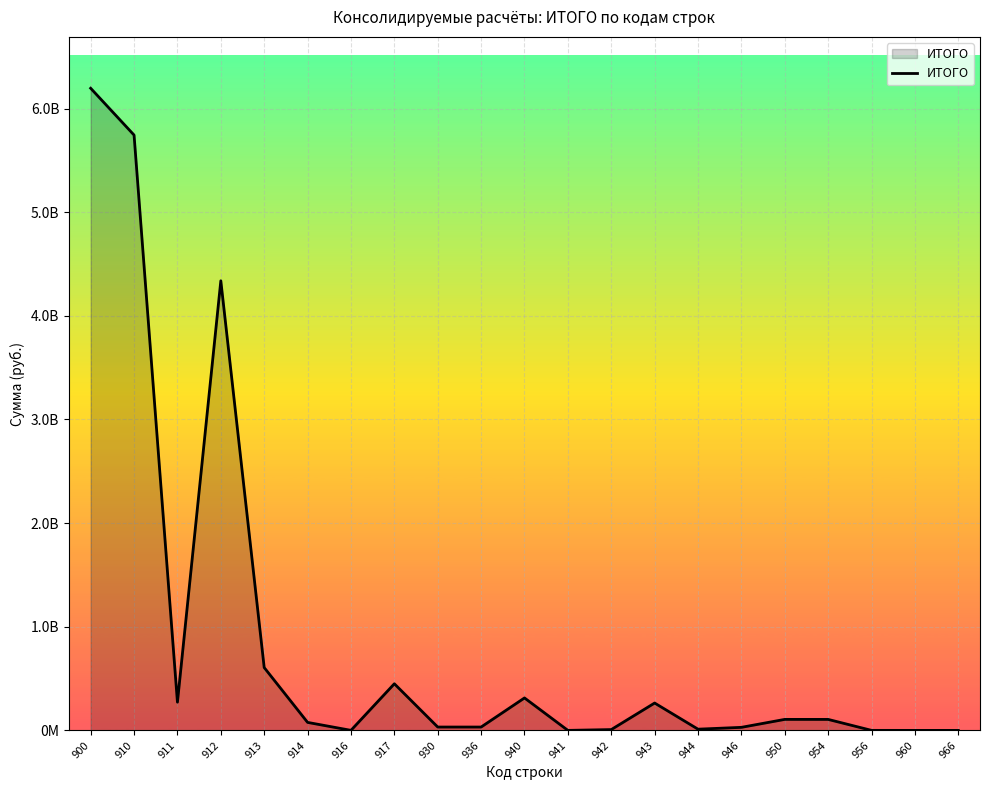

What is the value of the 9th point from the left?

32328329.8